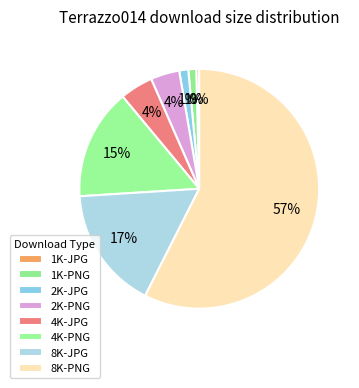

What is the largest slice in the pie chart?

8K-PNG